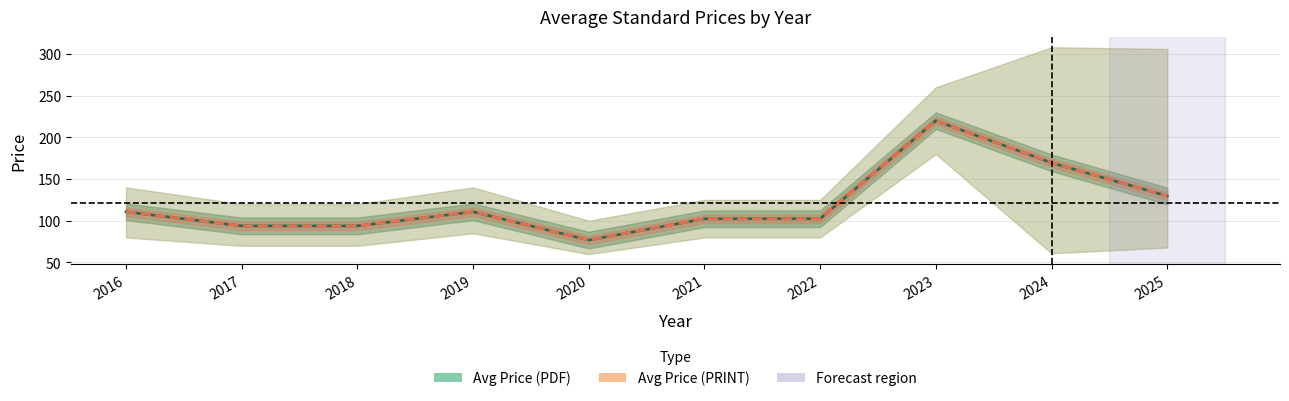

What is the sum of all Avg Price (PDF) values?

1210.0